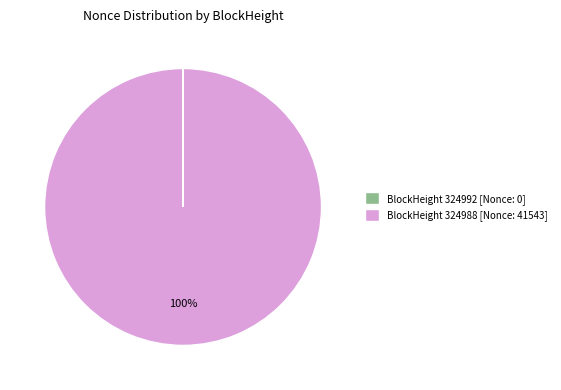

Is there any slice that represents more than half of the pie?

Yes